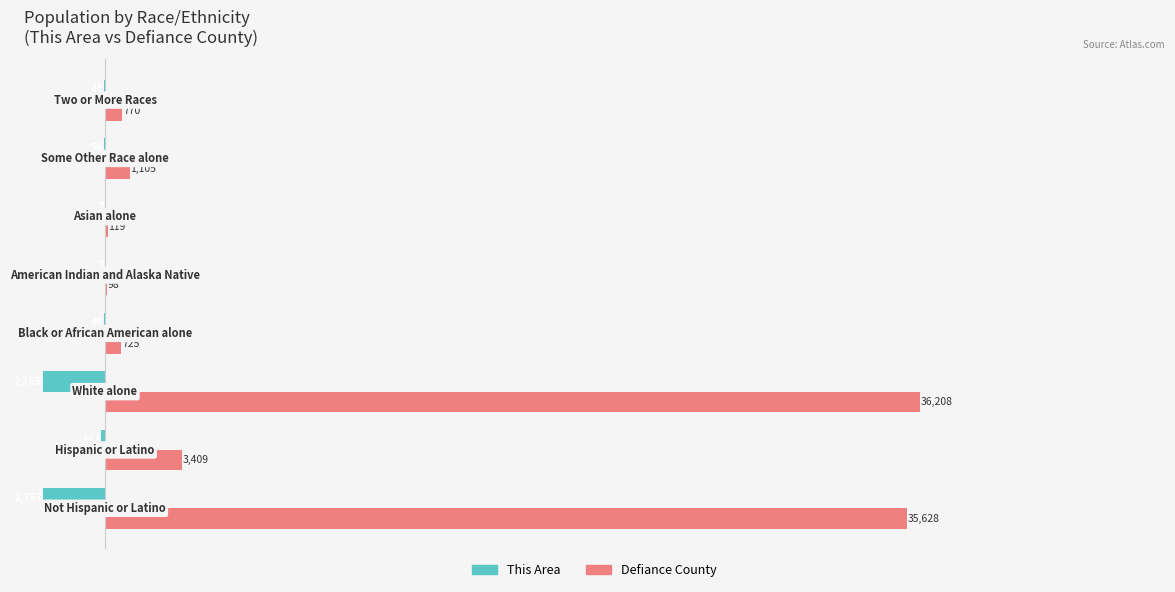

What is the maximum value shown in the chart?

36208